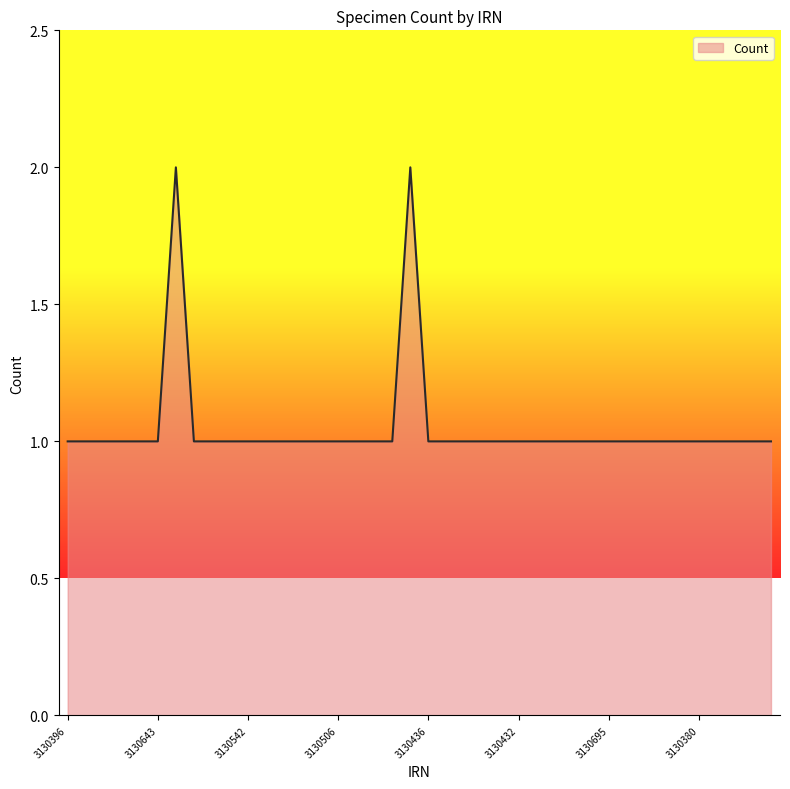

Count the number of data series in this chart.

1